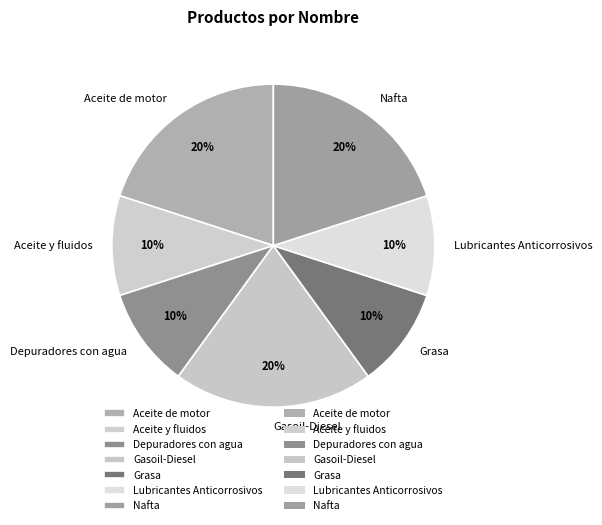

Is there a majority slice in this chart?

No